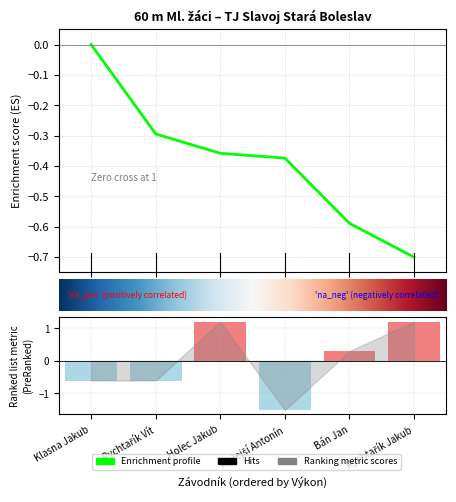

What is the value of the 4th bar from the left?

-0.4